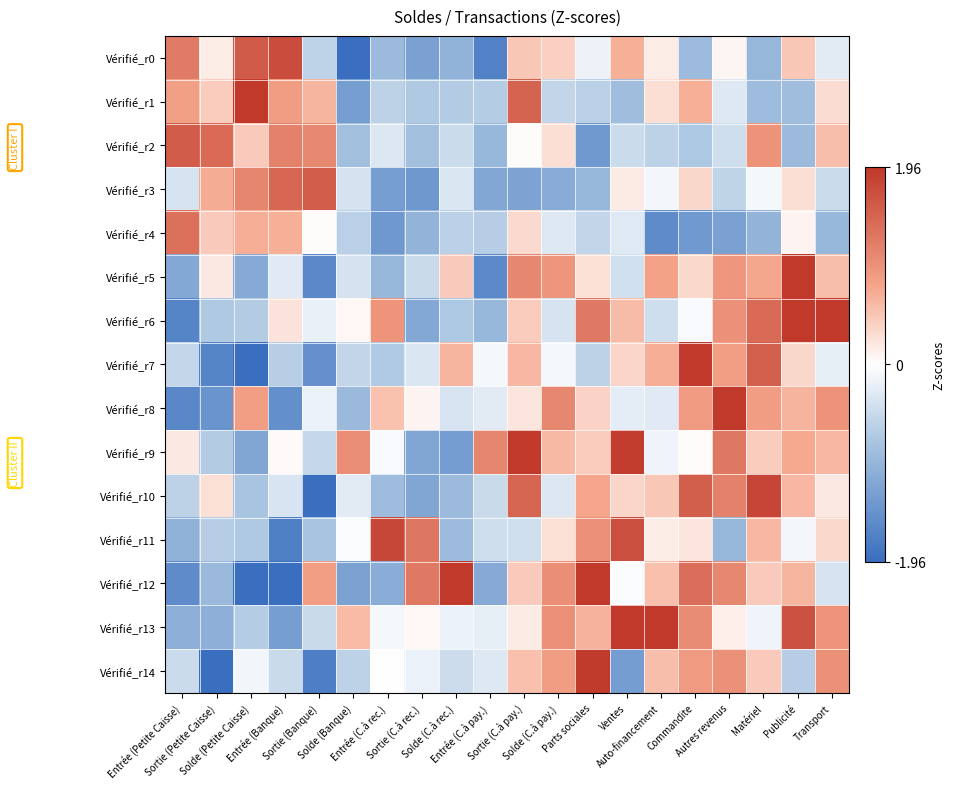

At Entrée (Banque), list the series in order from smallest to largest.

Vérifié_r12, Vérifié_r11, Vérifié_r8, Vérifié_r13, Vérifié_r7, Vérifié_r14, Vérifié_r10, Vérifié_r5, Vérifié_r9, Vérifié_r6, Vérifié_r4, Vérifié_r1, Vérifié_r2, Vérifié_r3, Vérifié_r0